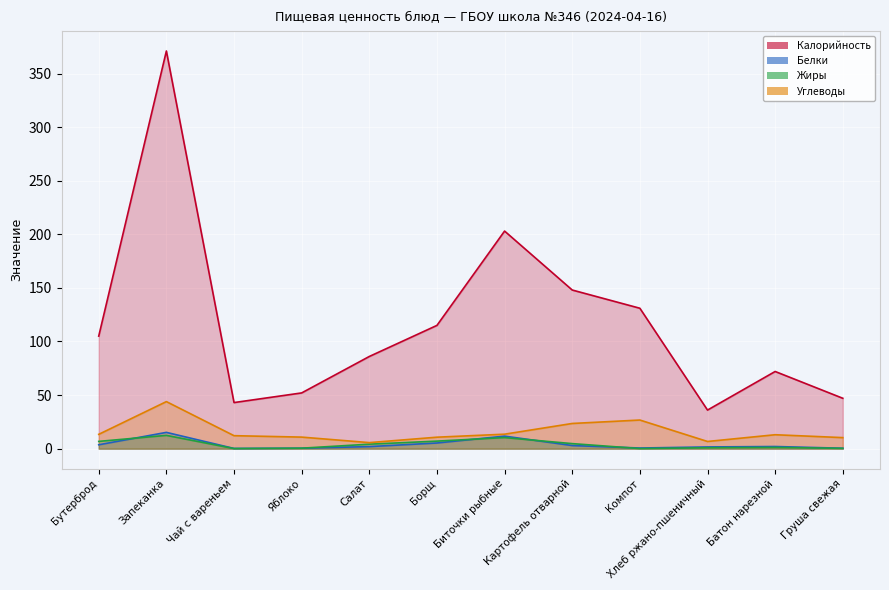

The value of Углеводы at Чай с вареньем is 12.1. True or false?

True